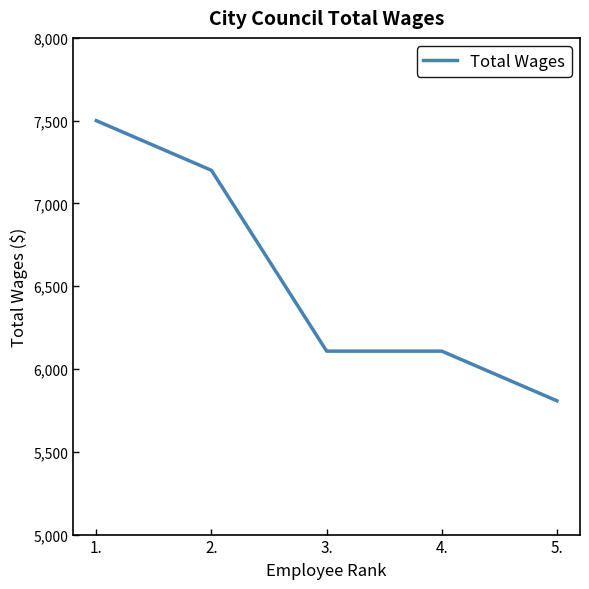

What is the ratio of the value at 1. to the value at 5.?

1.3